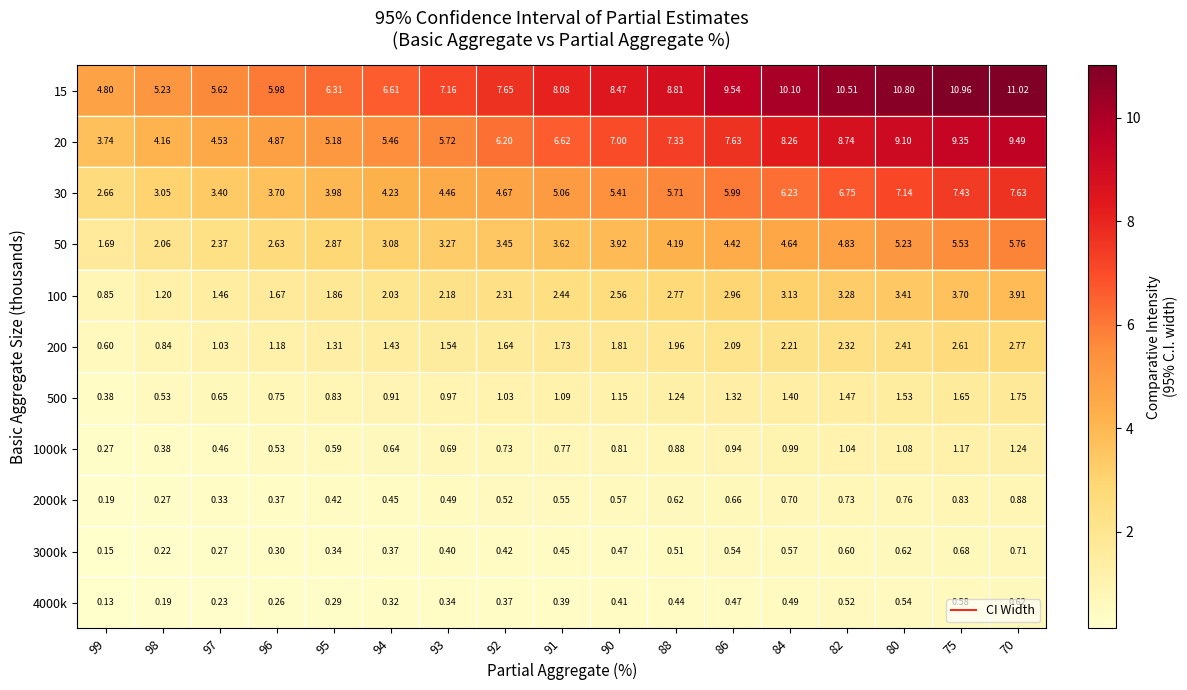

Is the value of 30 at 86 greater than the value of 2000k at 98?

Yes